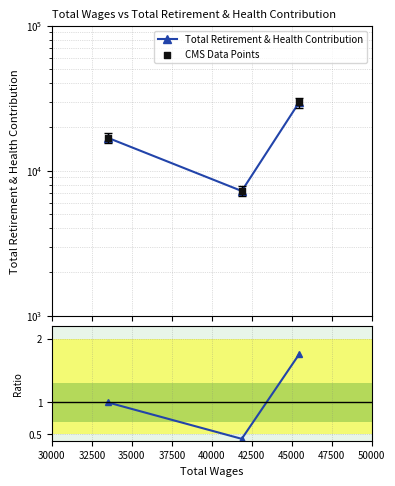

Which series has the largest total across all categories?

Total Retirement & Health Contribution